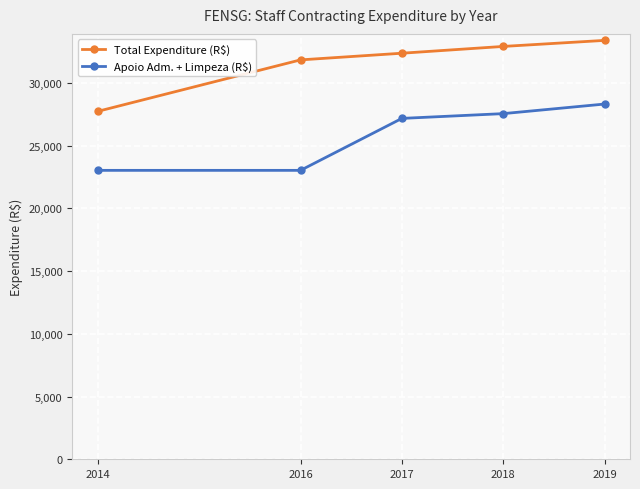

What is the difference between the Total Expenditure (R$) values at 2018 and 2014?

5175.8